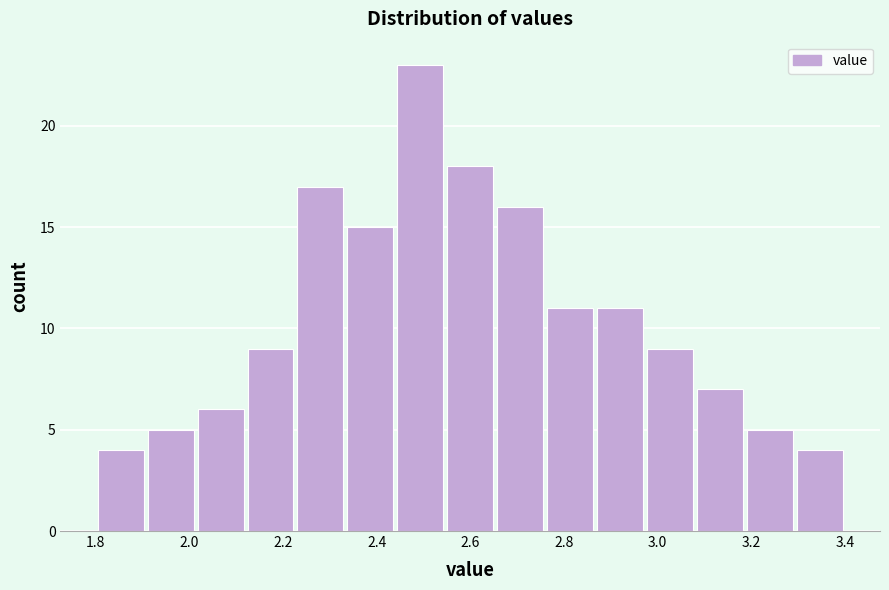

Reading left to right, transcribe this chart: for each bar, give the range it covers on the x-axis and its height. Neither the bar edges nor the heights are printed on the chart, so give them approximately, as read against the axes.

1.80 to 1.90: 4
1.90 to 2.02: 5
2.02 to 2.12: 6
2.12 to 2.22: 9
2.22 to 2.34: 17
2.34 to 2.44: 15
2.44 to 2.54: 23
2.54 to 2.66: 18
2.66 to 2.76: 16
2.76 to 2.86: 11
2.86 to 2.98: 11
2.98 to 3.08: 9
3.08 to 3.18: 7
3.18 to 3.30: 5
3.30 to 3.40: 4